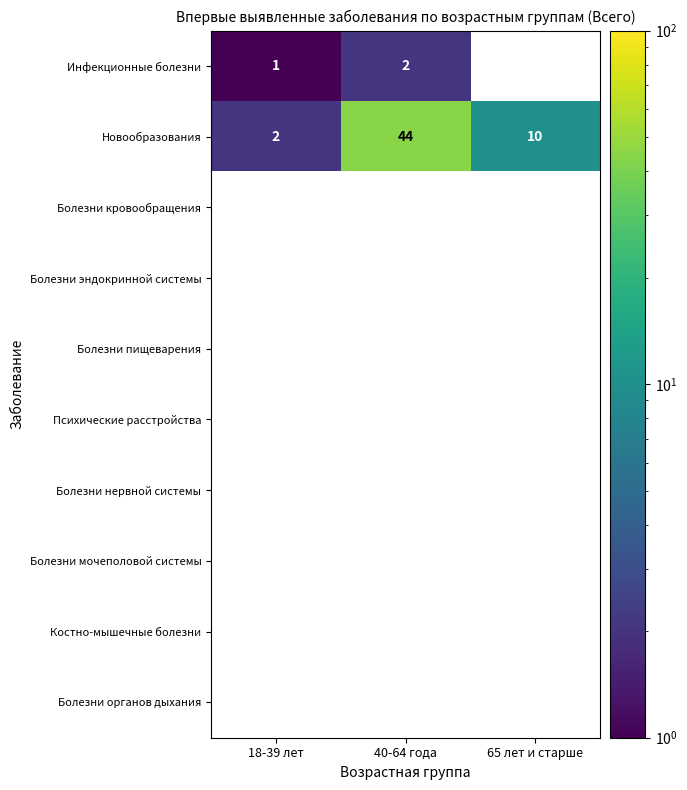

What is the greatest value displayed?

44.0